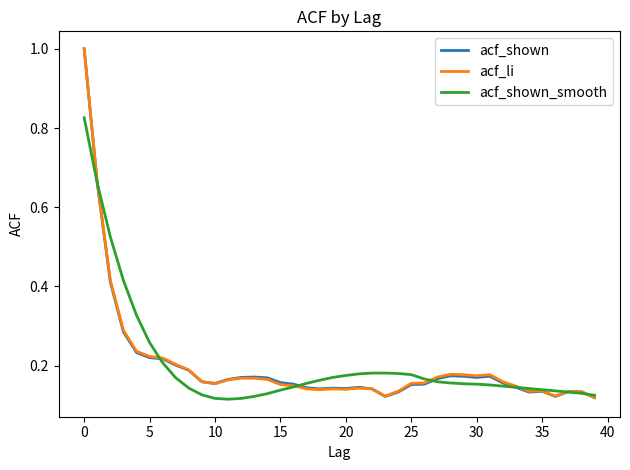

What is the greatest value displayed?

1.0